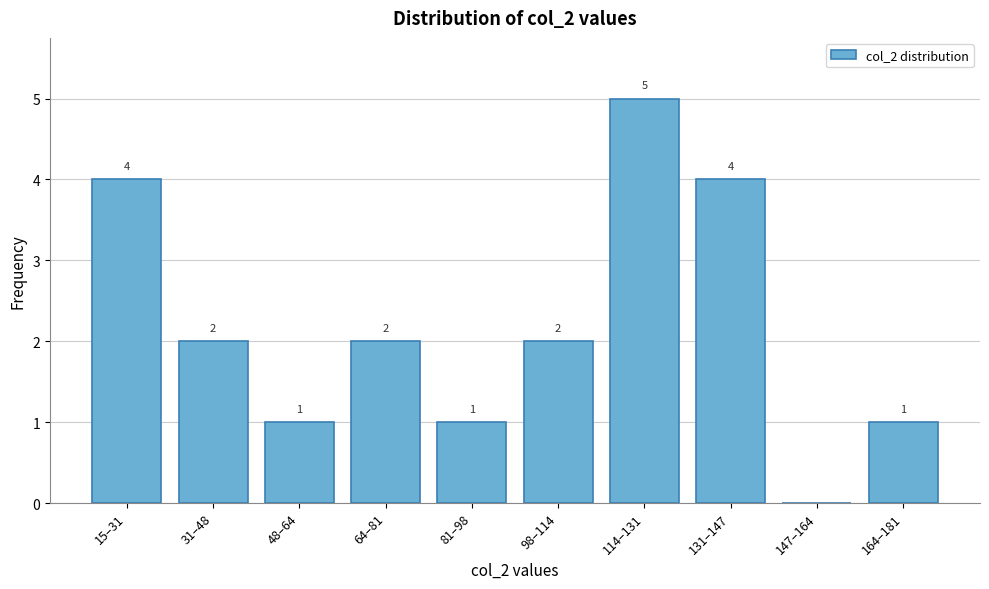

Reading left to right, transcribe all the data shown in this chart.

15–31=4	31–48=2	48–64=1	64–81=2	81–98=1	98–114=2	114–131=5	131–147=4	147–164=0	164–181=1